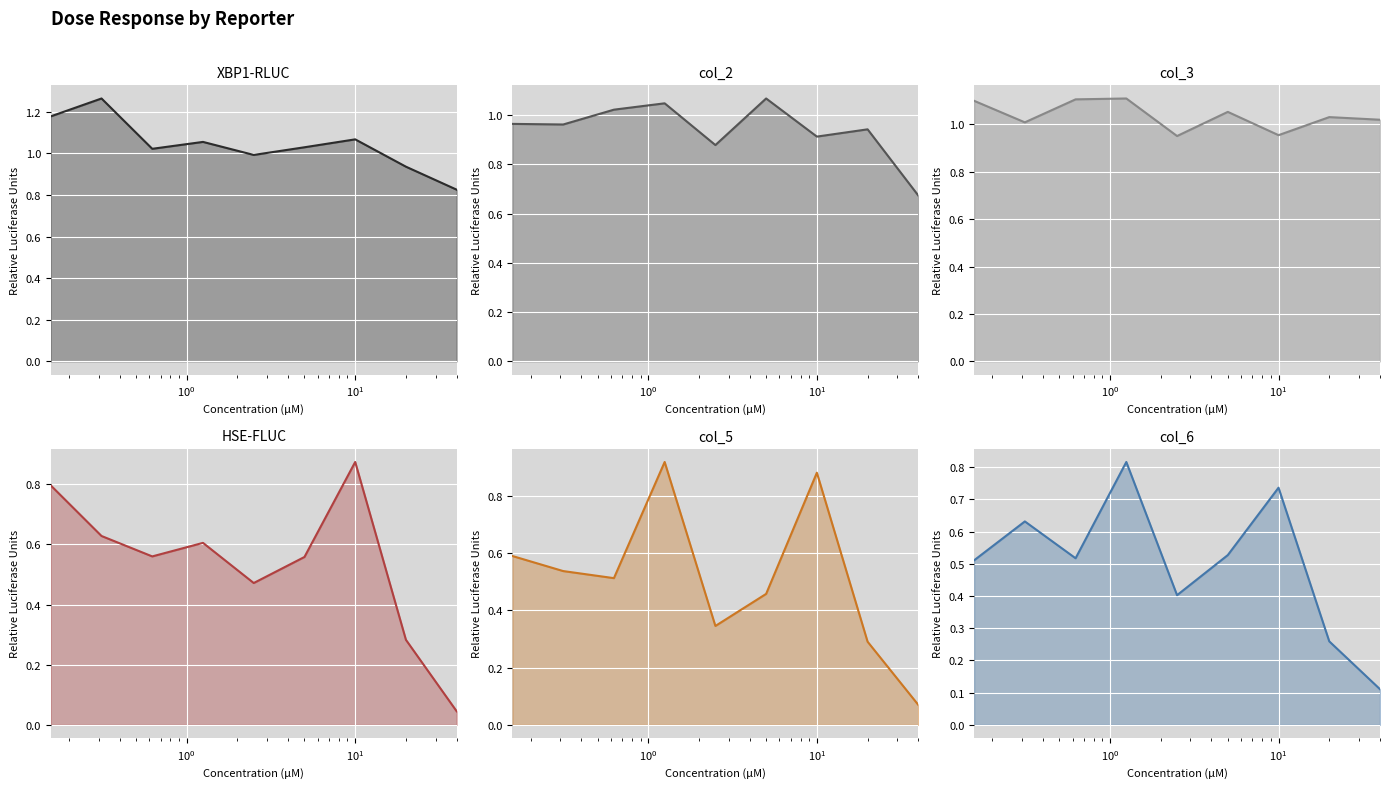

Does the chart display data point markers on the line(s)?

No